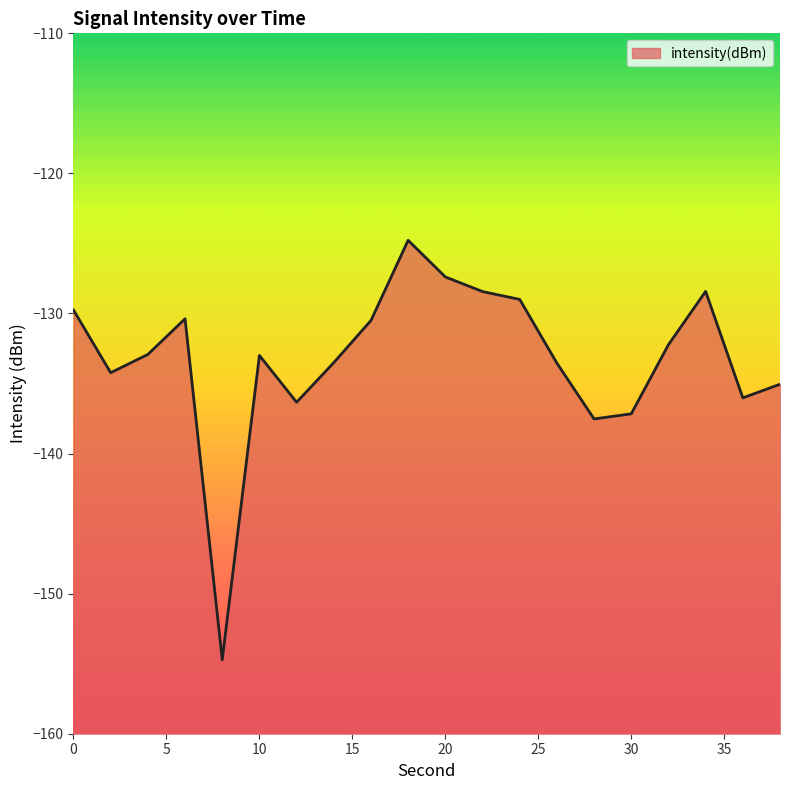

Reading right to left, extract all data points from this chart.

-135.1	-136.0	-128.4	-132.2	-137.2	-137.5	-133.5	-129.0	-128.4	-127.4	-124.8	-130.5	-133.5	-136.3	-133.0	-154.7	-130.4	-132.9	-134.2	-129.8